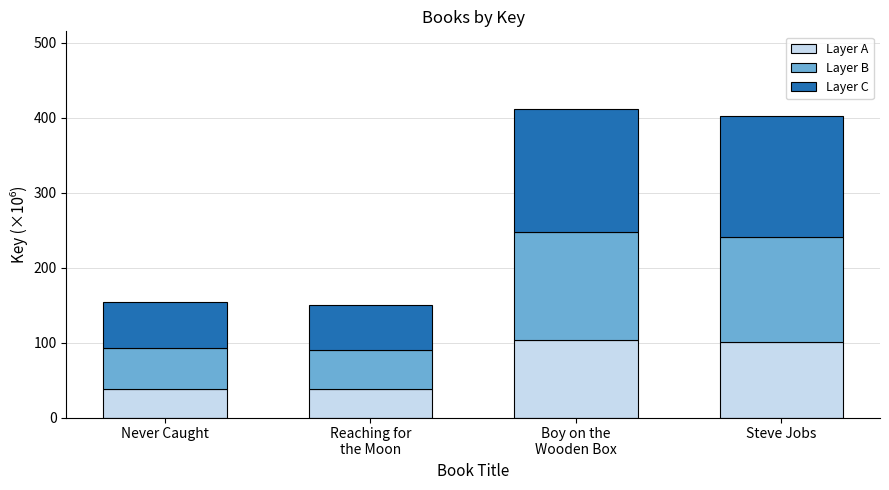

What is the highest value of the Layer A series?

103.1